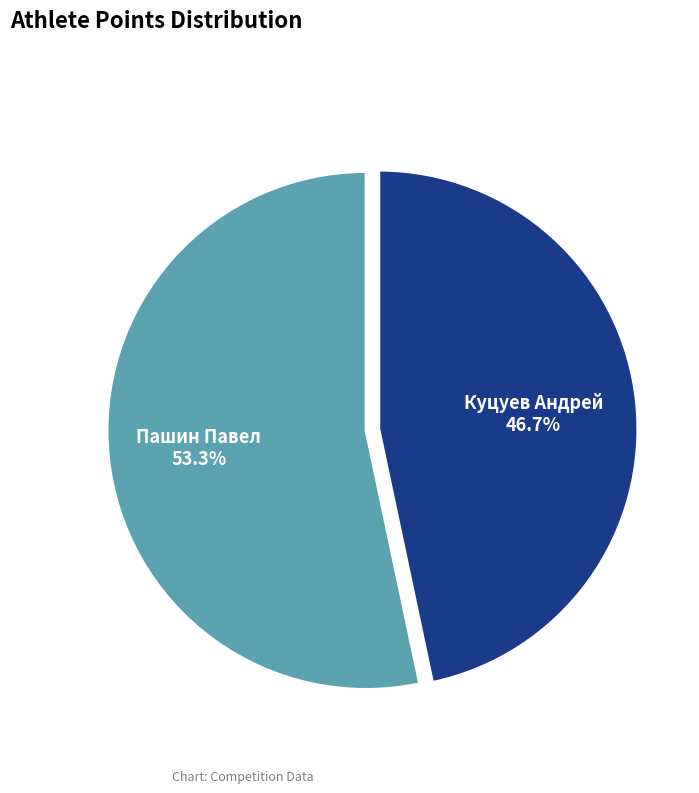

To the nearest percent, what is the combined percentage of Куцуев Андрей and Пашин Павел?

100%